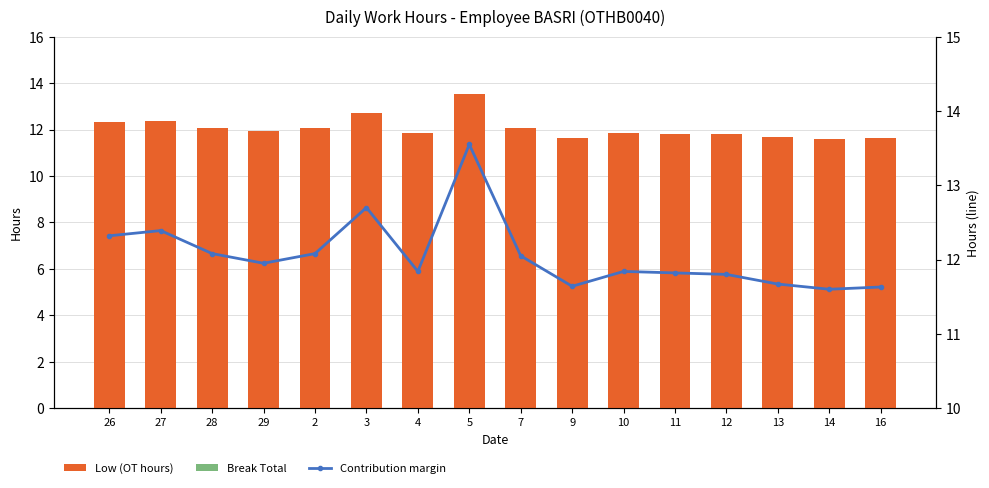

At which category does the chart reach its minimum across all series?

26